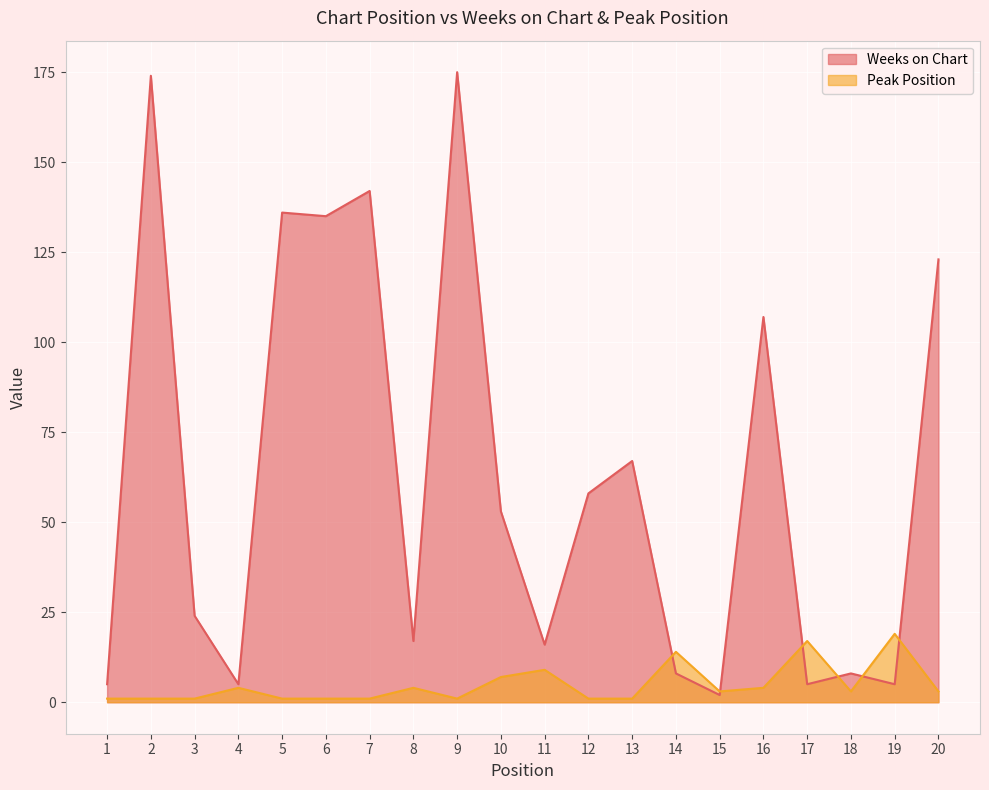

Is the value of Weeks on Chart at 1 greater than the value of Peak Position at 17?

No